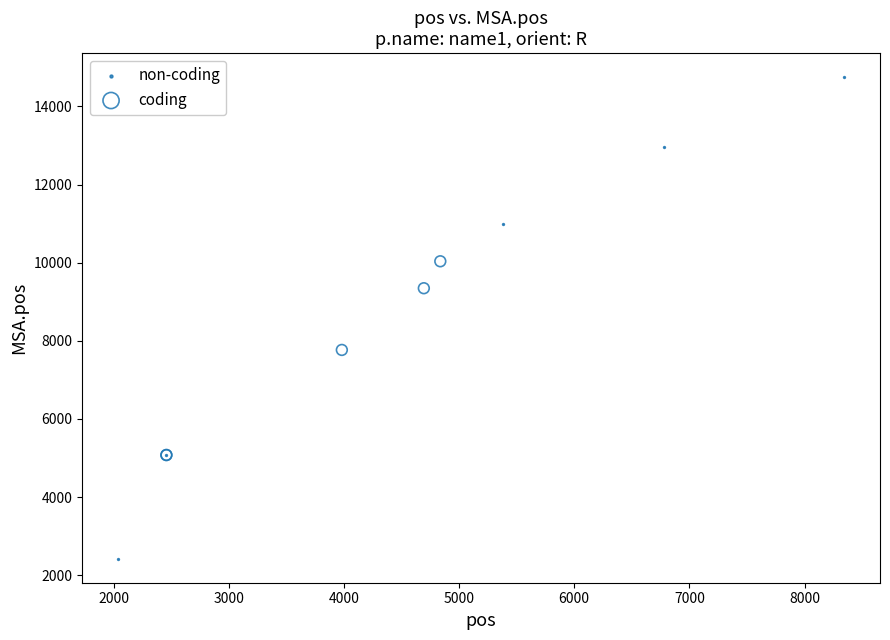

Which series has the largest Y range (max minus min)?

non-coding